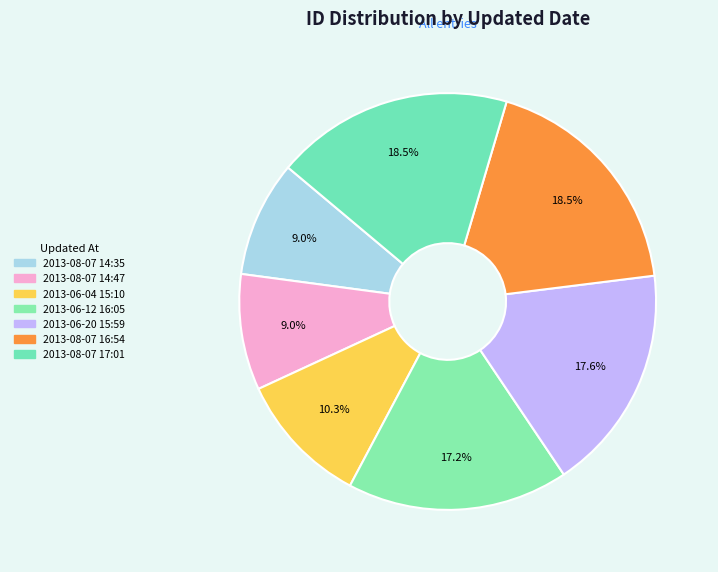

How many slices are in this pie chart?

7